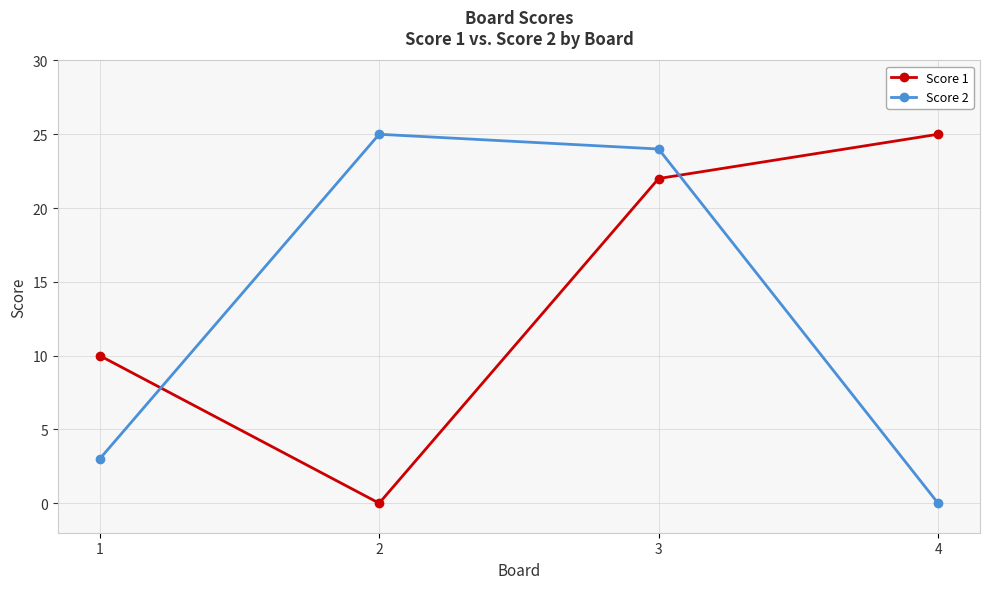

Reading right to left, transcribe all the data shown in this chart.

Score 1: 25	22	0	10
Score 2: 0	24	25	3